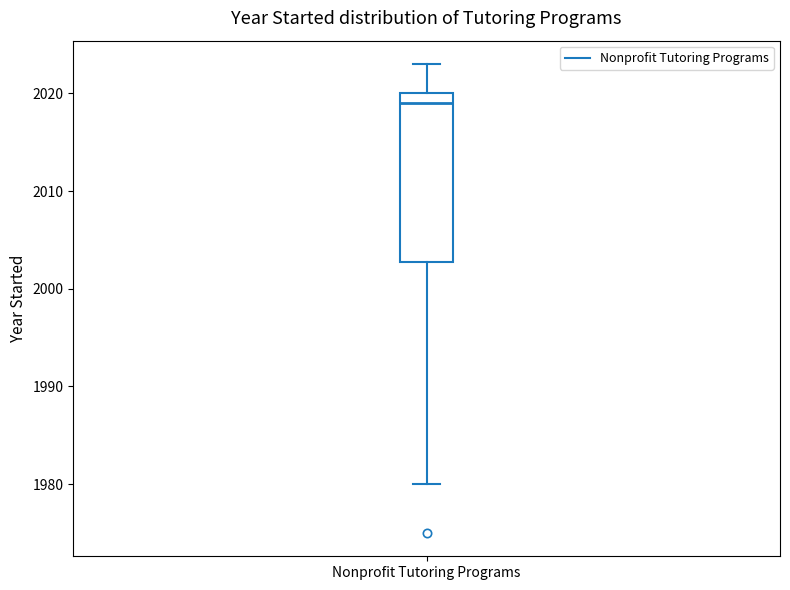

Where is the upper edge of the box for Nonprofit Tutoring Programs on the y-axis? The values are not printed on the chart, so give them approximately, as read against the axis.

2020